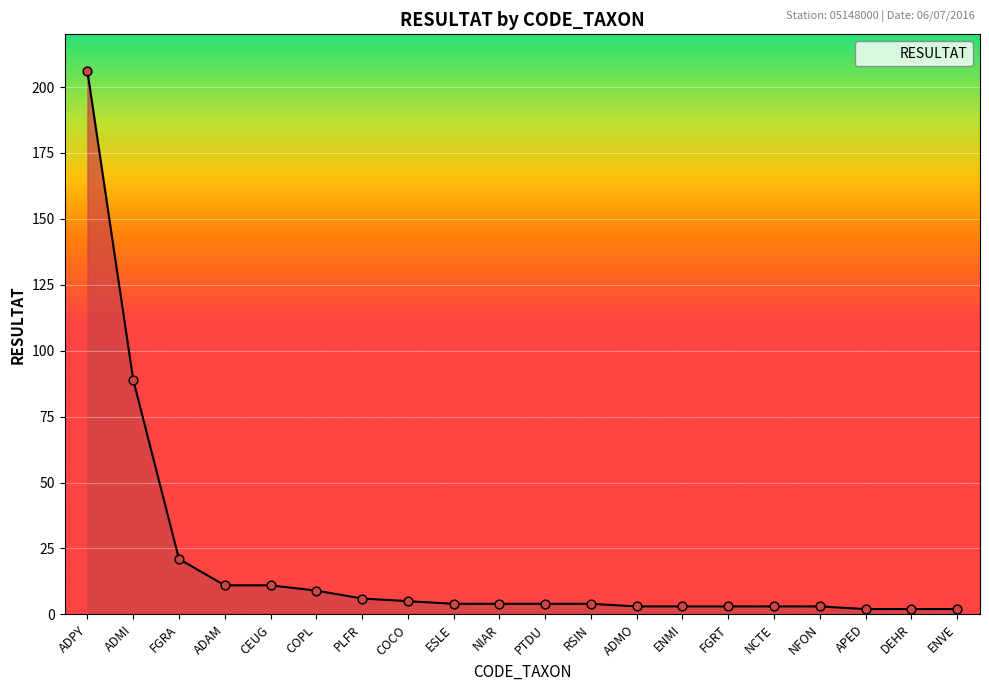

What is the change in value from COCO to ESLE?

-1